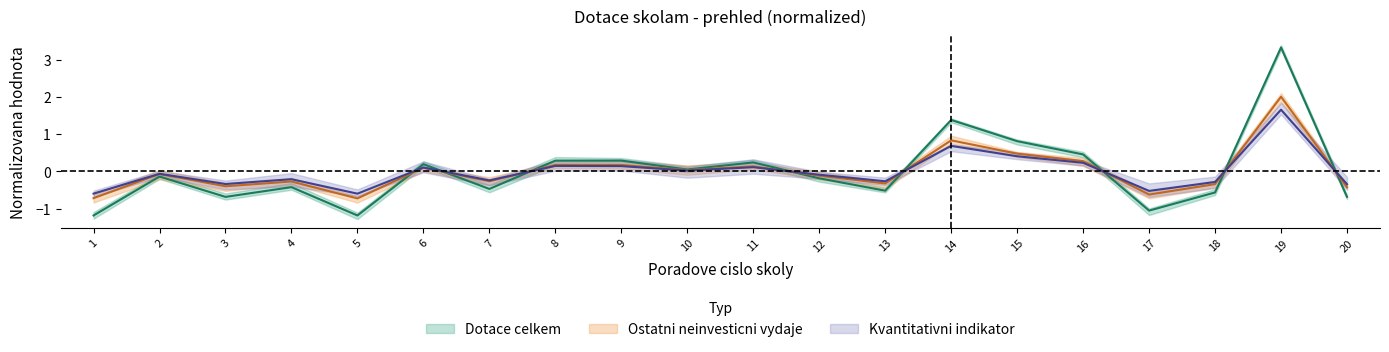

The value of Ostatni neinvesticni vydaje at 1 is -1.0. True or false?

False